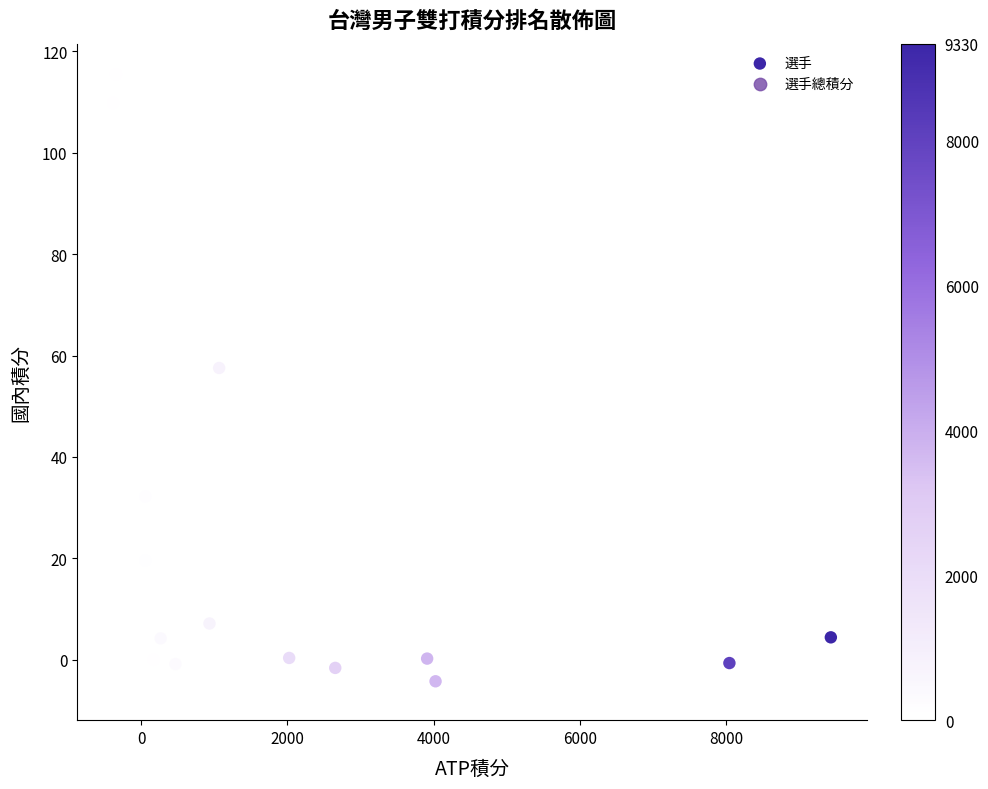

What is the range of Y values (max minus min)?

121.3